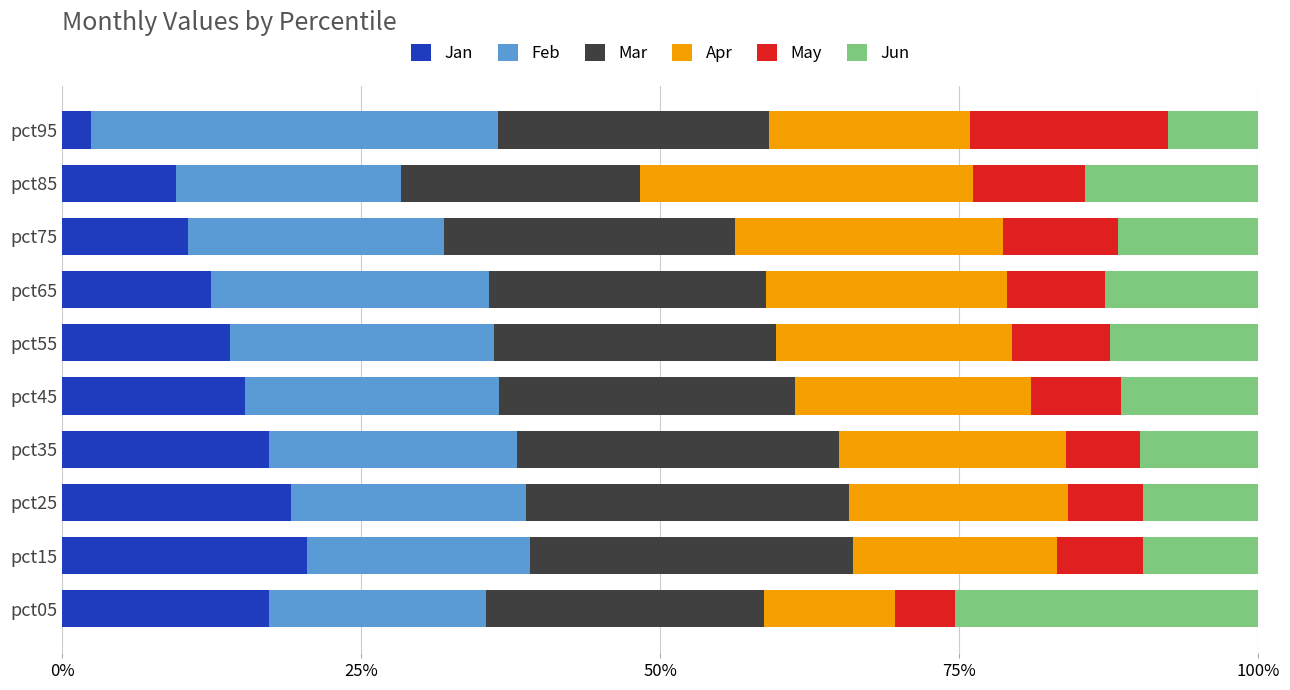

What is the difference between the maximum and minimum values in the Jan series?

18.0